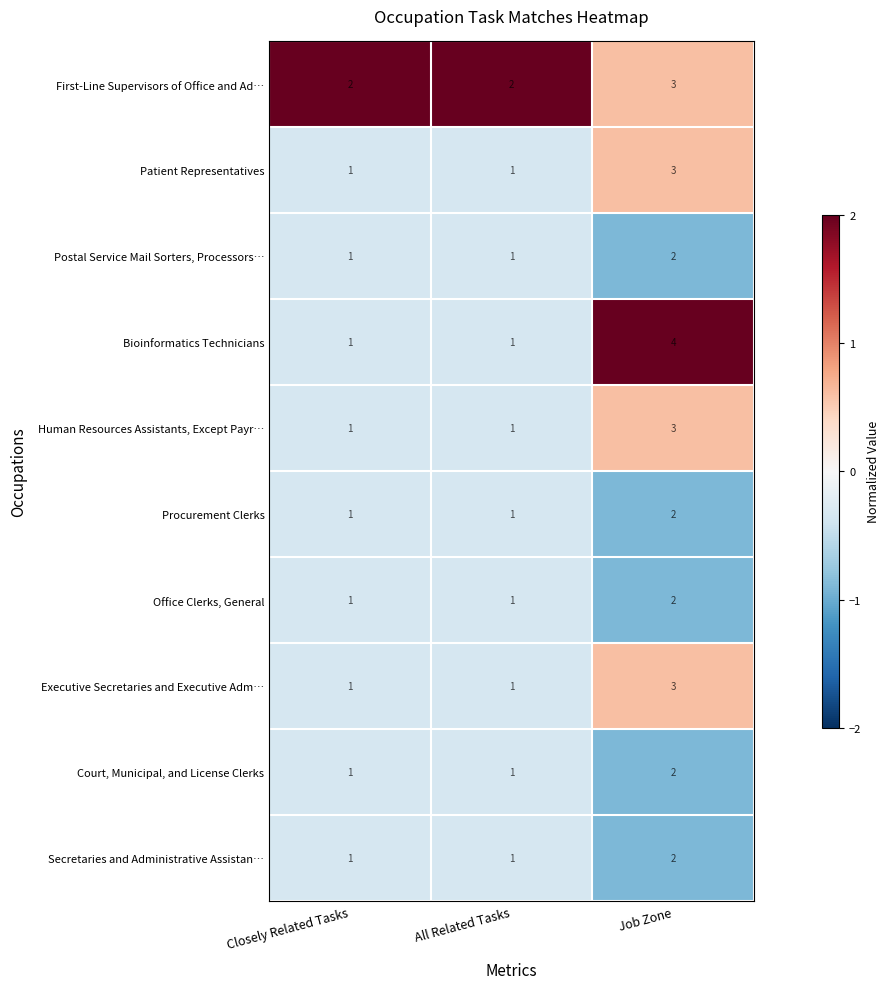

How many distinct data groups are displayed?

10